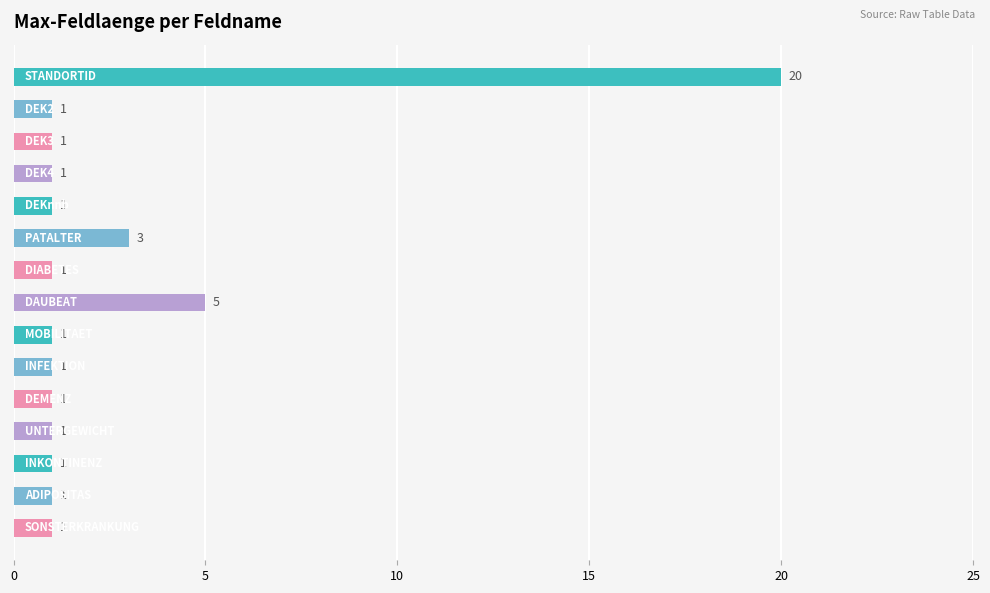

What is the difference between the second highest and minimum values?

4